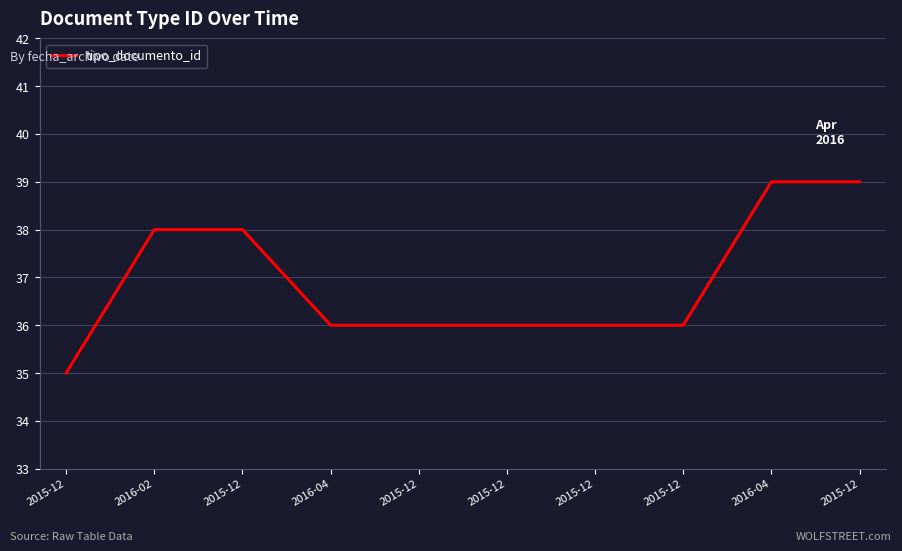

Reading left to right, extract all data points from this chart.

2015-12=35	2016-02=38	2015-12=38	2016-04=36	2015-12=36	2015-12=36	2015-12=36	2015-12=36	2016-04=39	2015-12=39